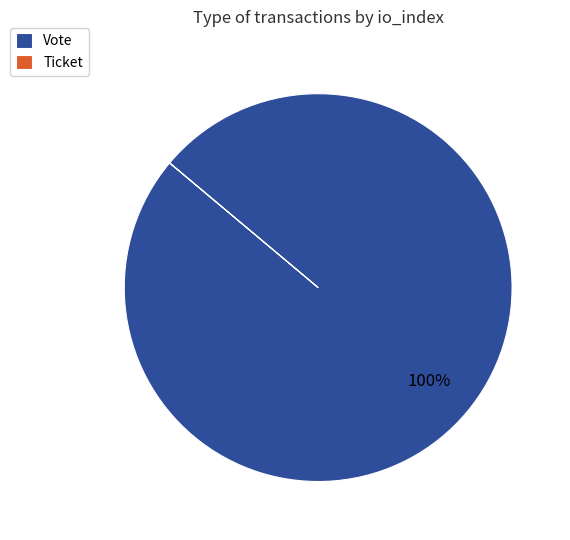

Does Vote account for over 50% of the chart?

Yes